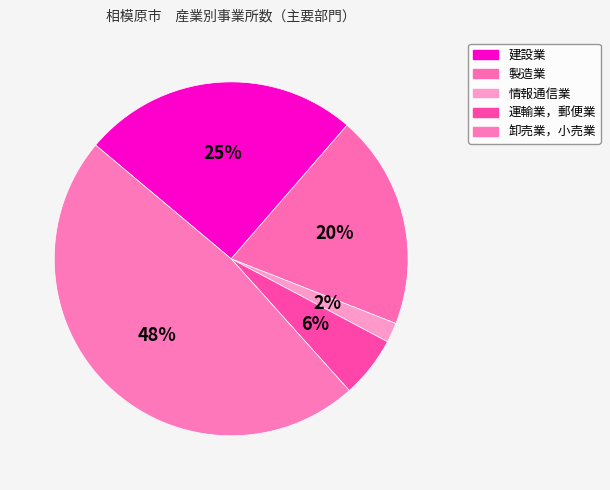

Is there any slice that represents more than half of the pie?

No